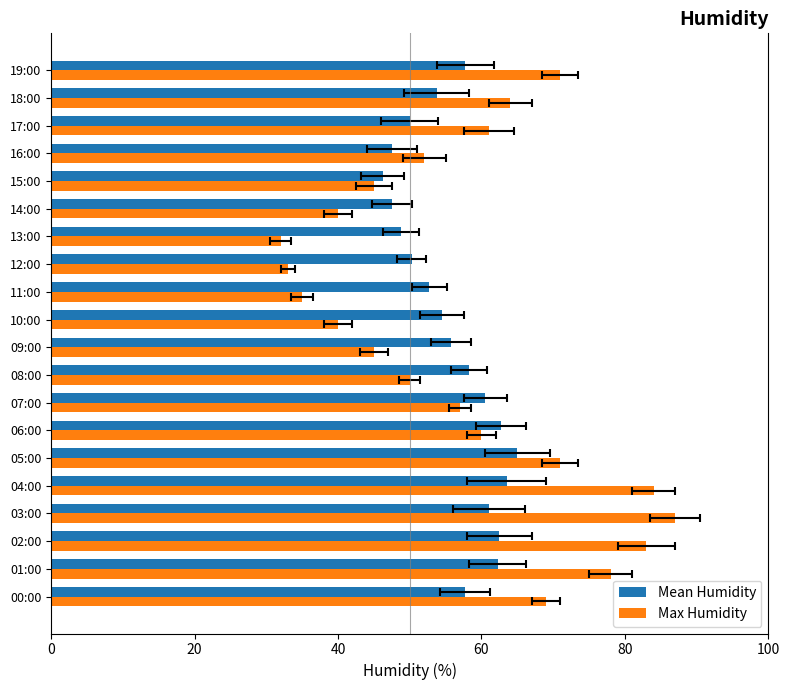

Rank the series by their average value, from highest to lowest.

Max Humidity, Mean Humidity